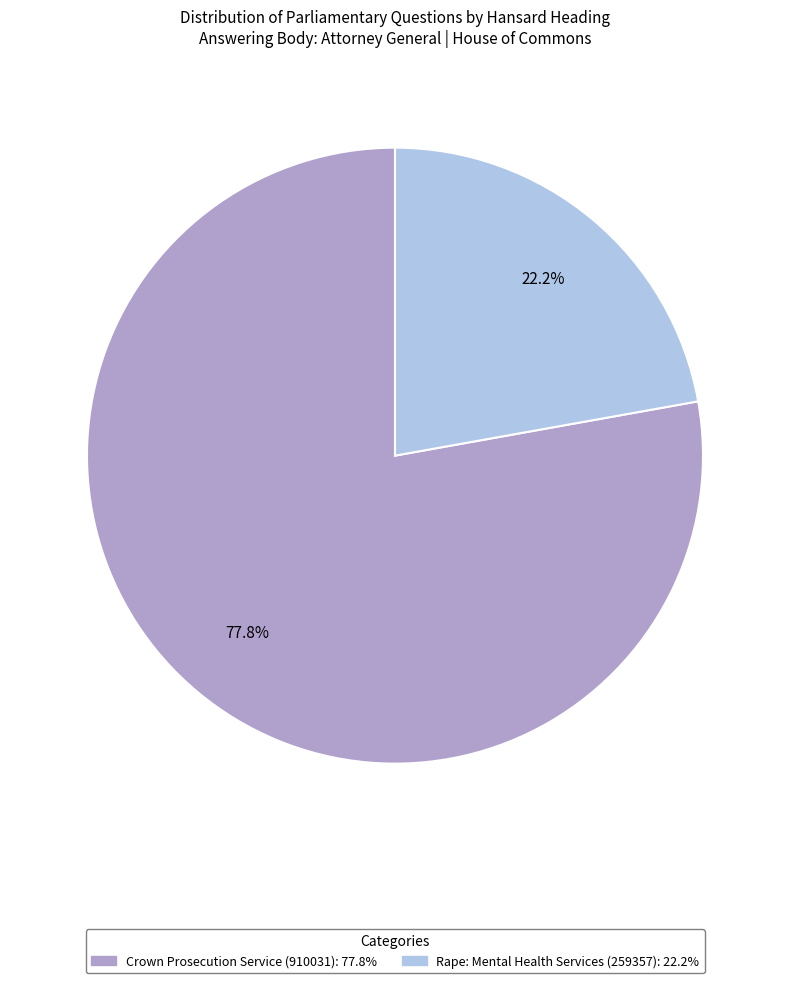

To the nearest percent, what is the difference between the largest and smallest slice percentages?

56%